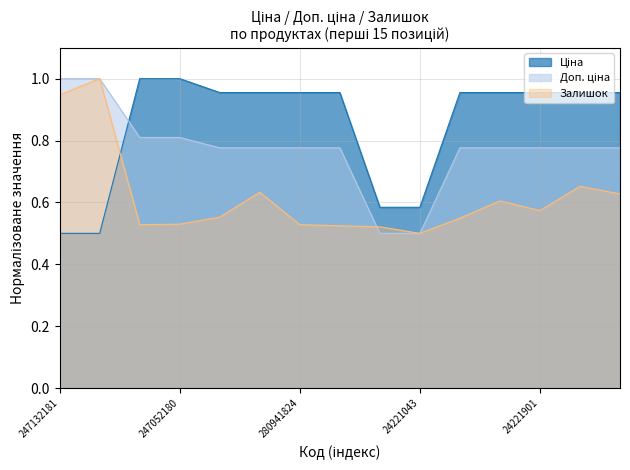

How many intersections are there between Ціна and Доп. ціна?

1